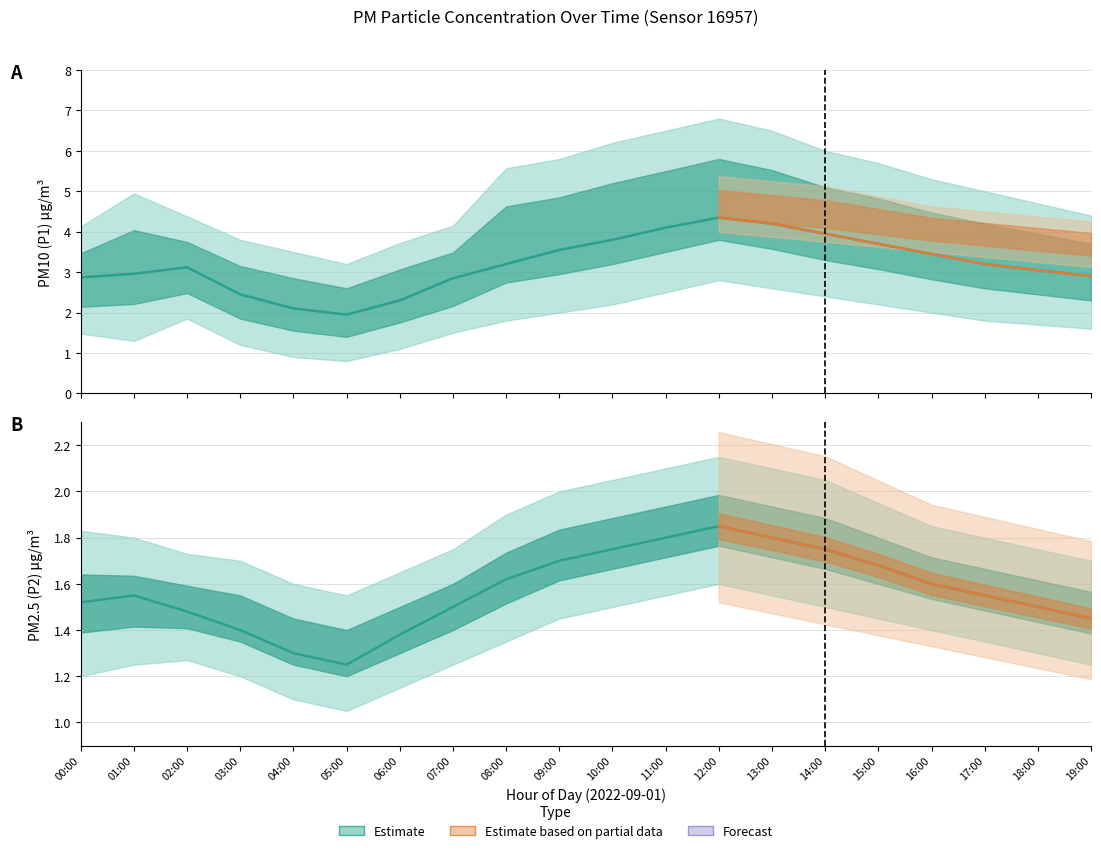

At 16:00, list the series in order from smallest to largest.

P2_lower, P2, P2_upper, P1_lower, P1, P1_upper